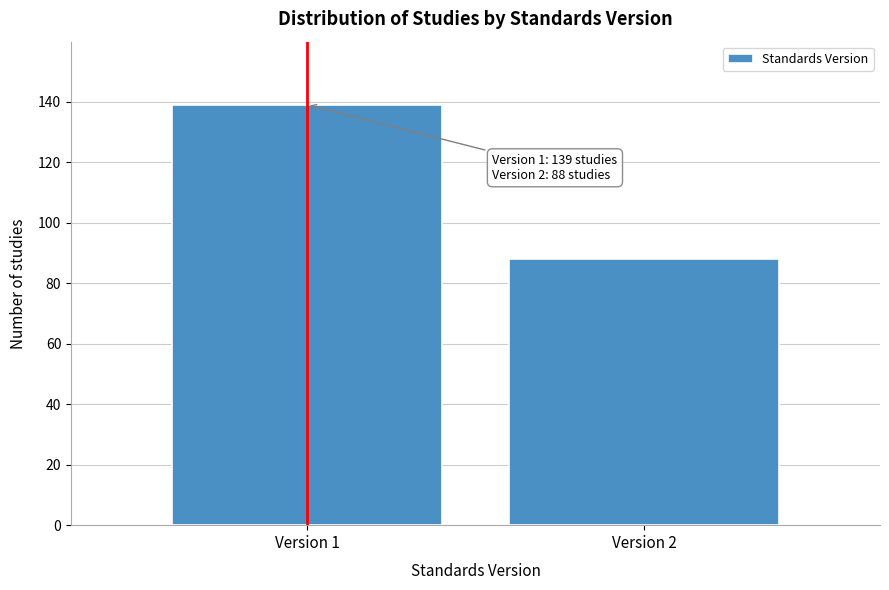

Reading left to right, list all the values displayed in this chart.

Version 1=139	Version 2=88